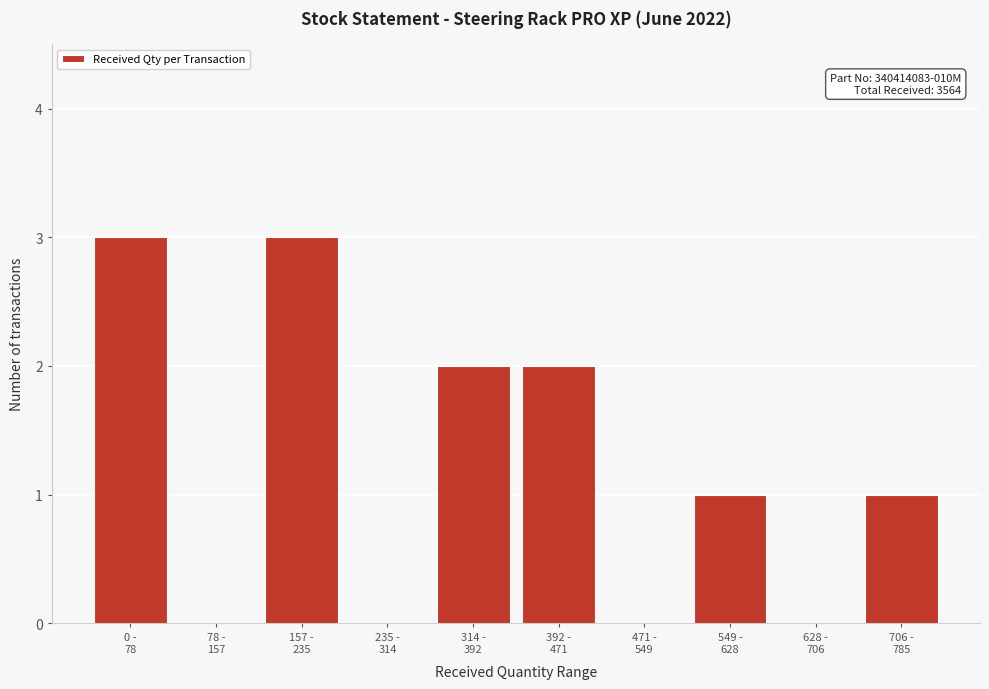

What is the sum of all values?

12